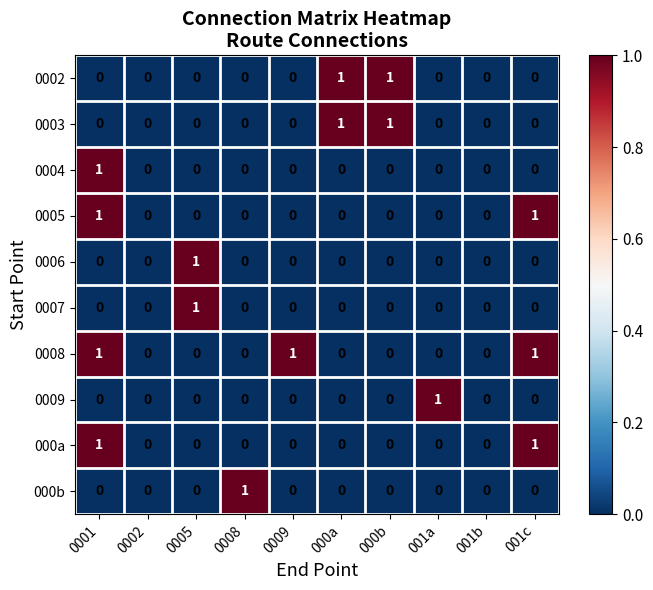

Which series has the largest total across all categories?

0008